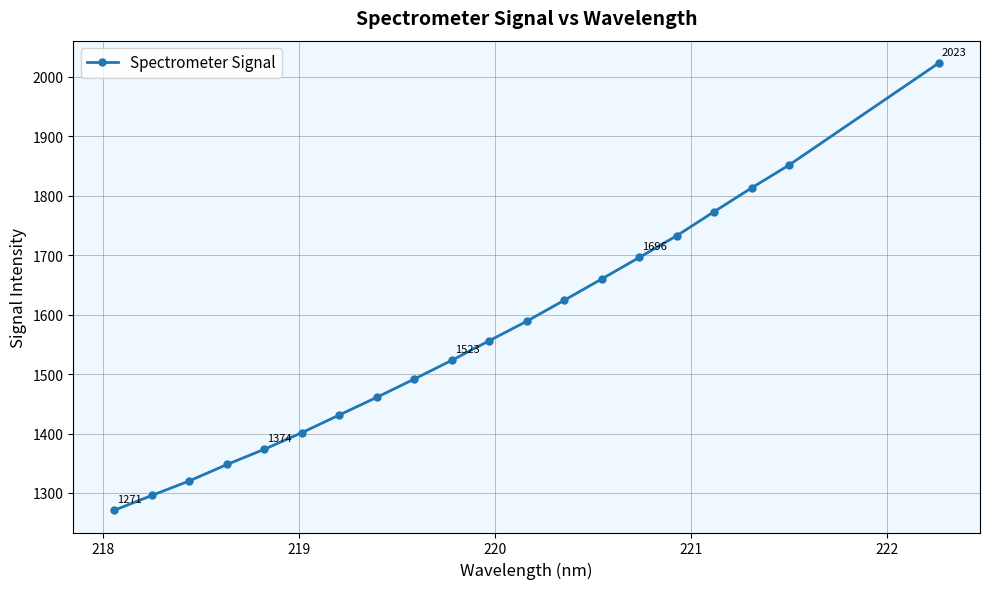

Is this an area chart (filled region under the line)?

No